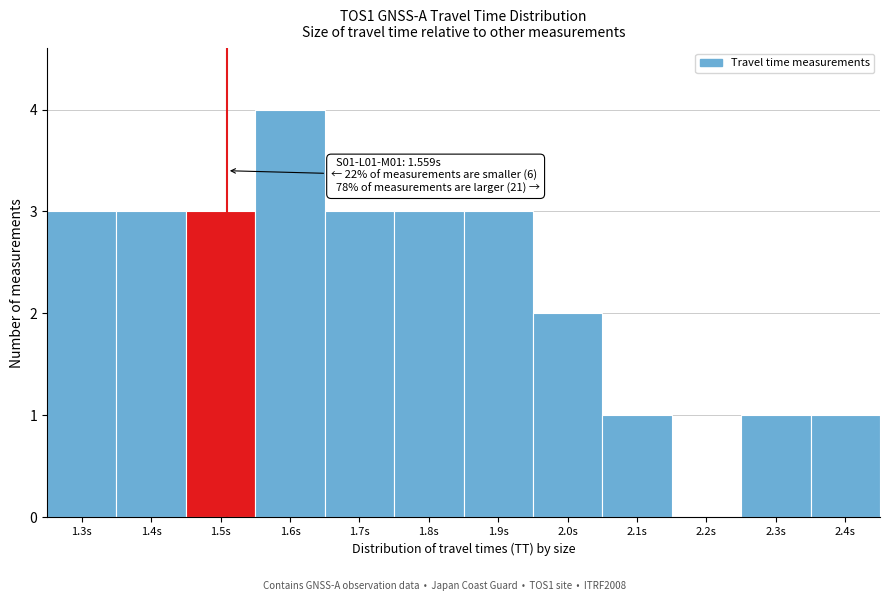

Reading left to right, what are all the values shown in this chart?

1.3s=3	1.4s=3	1.5s=3	1.6s=4	1.7s=3	1.8s=3	1.9s=3	2.0s=2	2.1s=1	2.2s=0	2.3s=1	2.4s=1